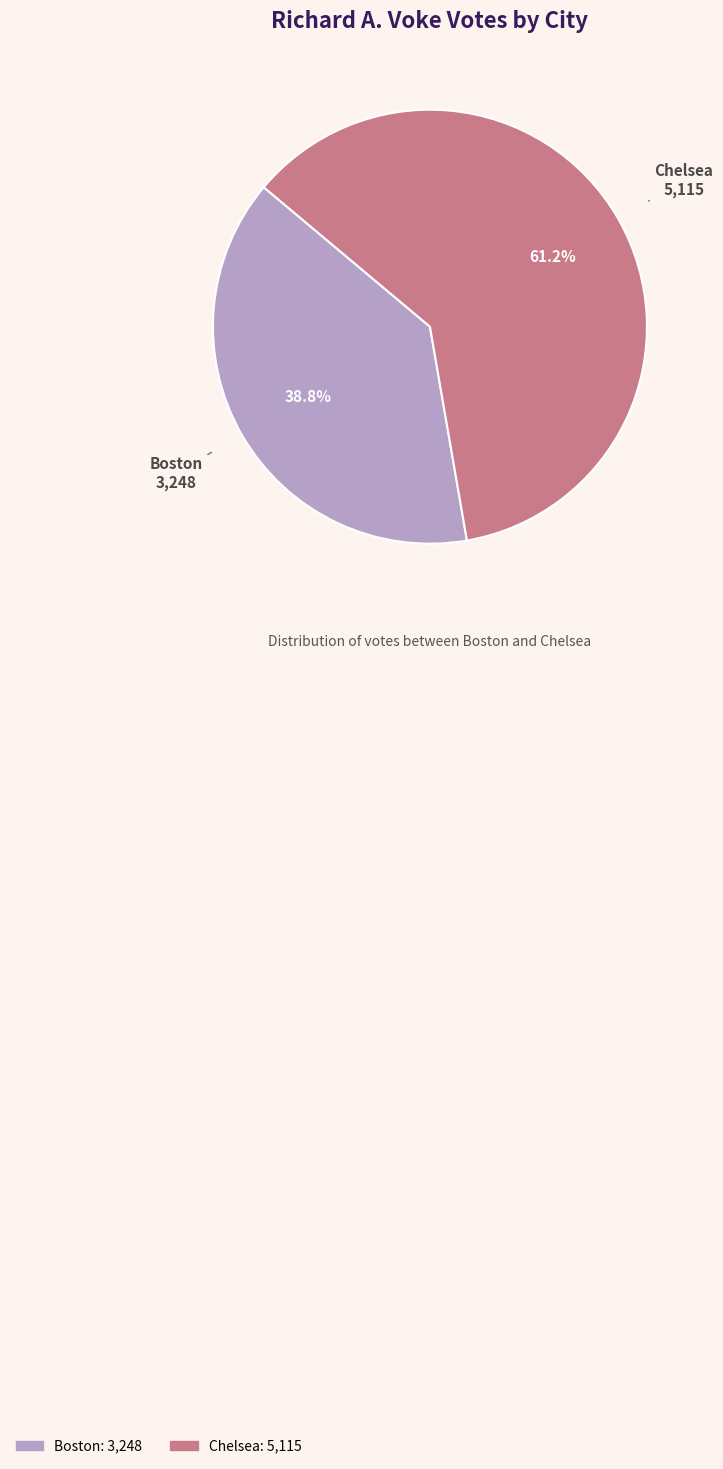

The Chelsea slice represents 67% of the pie. True or false?

False